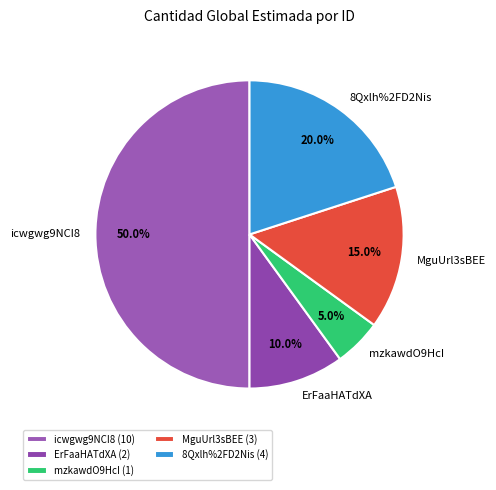

Between ErFaaHATdXA and icwgwg9NCI8, which is larger?

icwgwg9NCI8